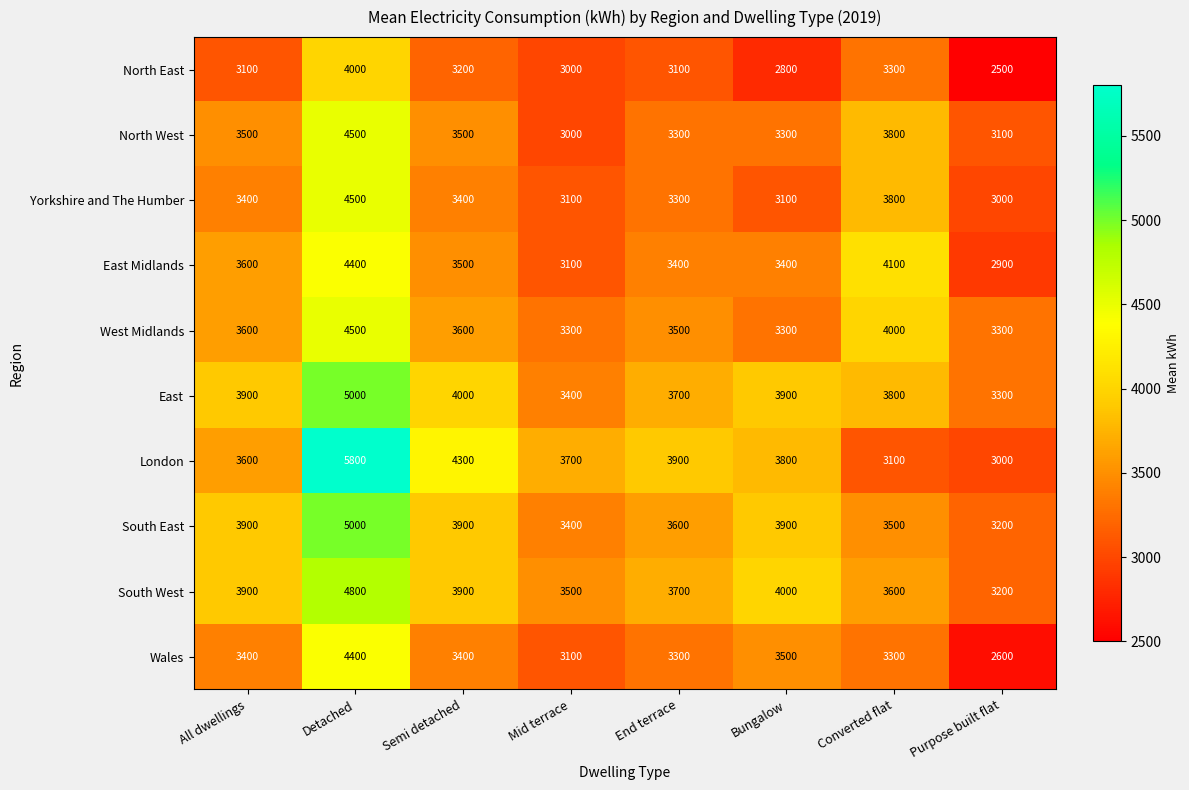

Which series has the widest spread of values?

London